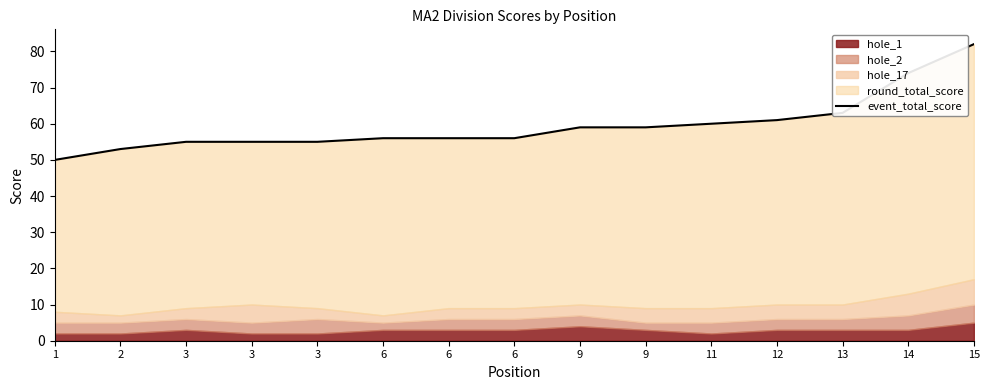

What is the maximum value shown in the chart?

82